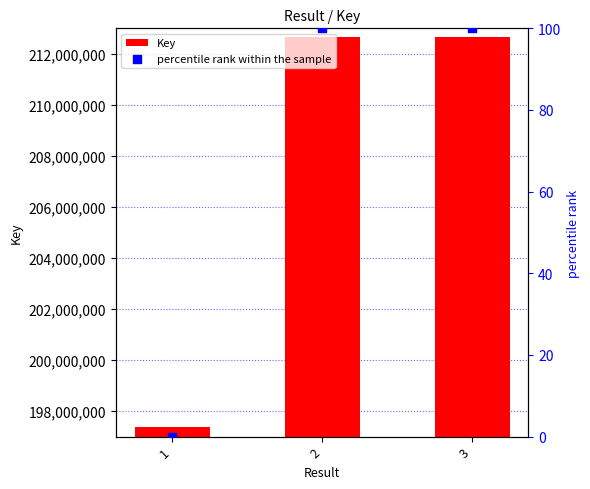

Which series has the largest total across all categories?

Key